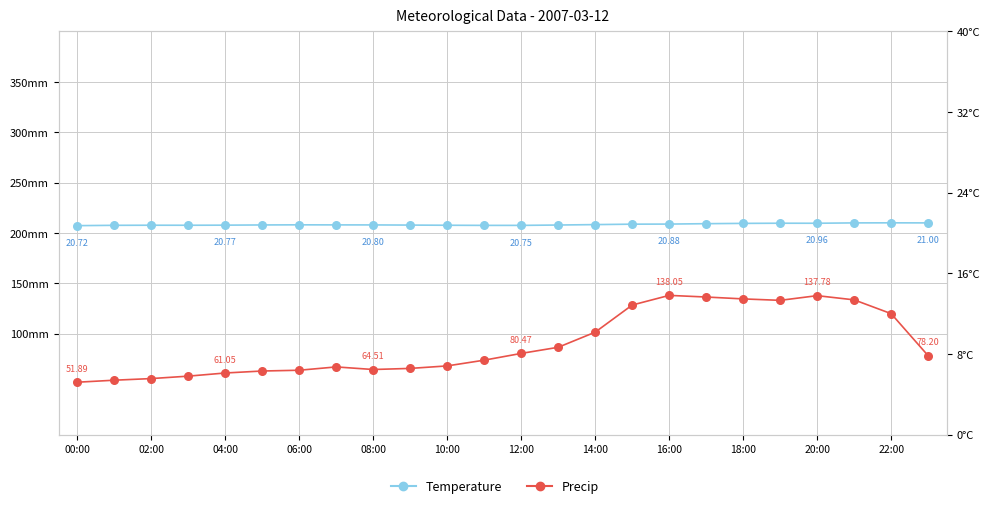

What are all the series names shown in the legend?

Precip, Temperature